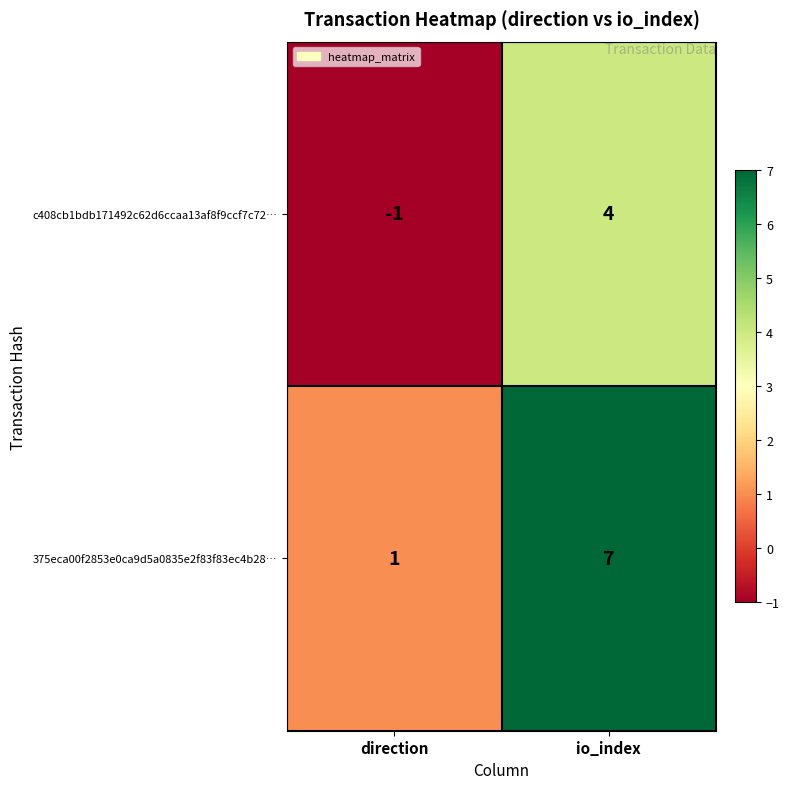

List the series in order of their overall mean, highest first.

375eca00f2853e0ca9d5a0835e2f83f83ec4b28…, c408cb1bdb171492c62d6ccaa13af8f9ccf7c72…